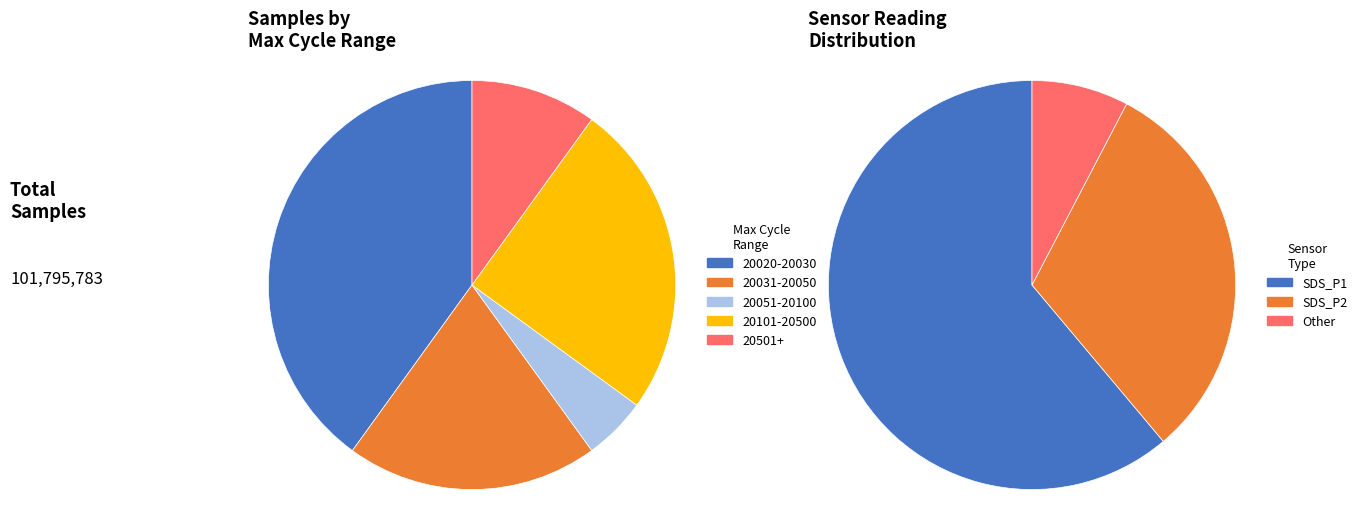

Between 28 and 28, which is larger?

28